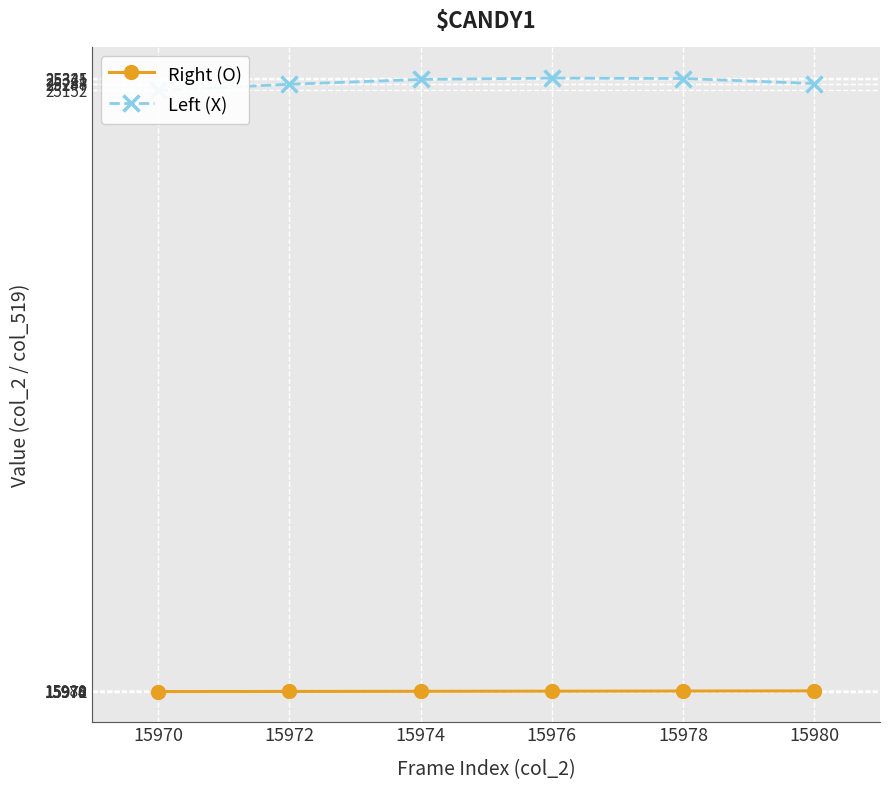

At which label does Right (O) first exceed 15976?

15978